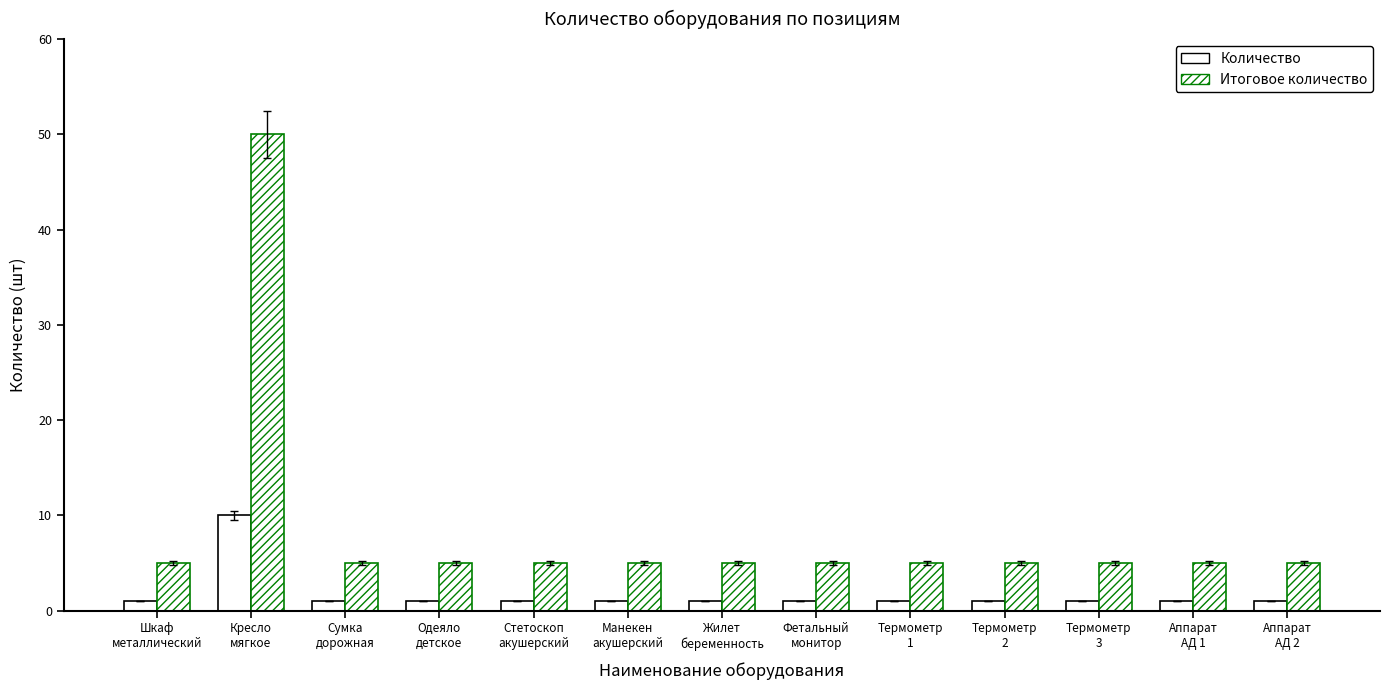

What is the label of the 9th bar from the left?

Термометр
1